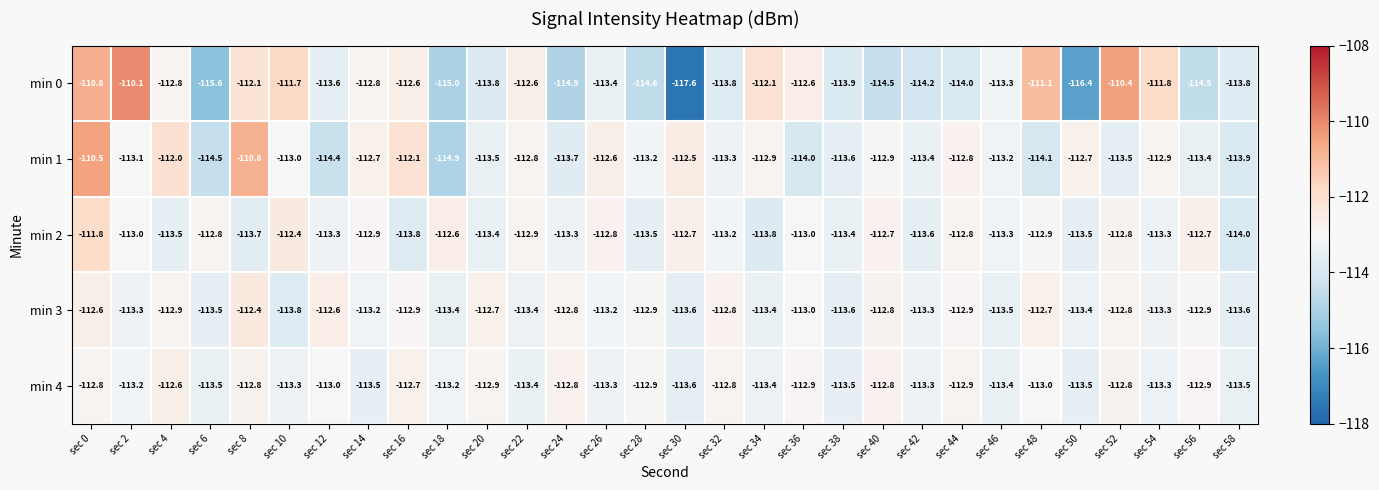

Which series has the largest total across all categories?

min 1